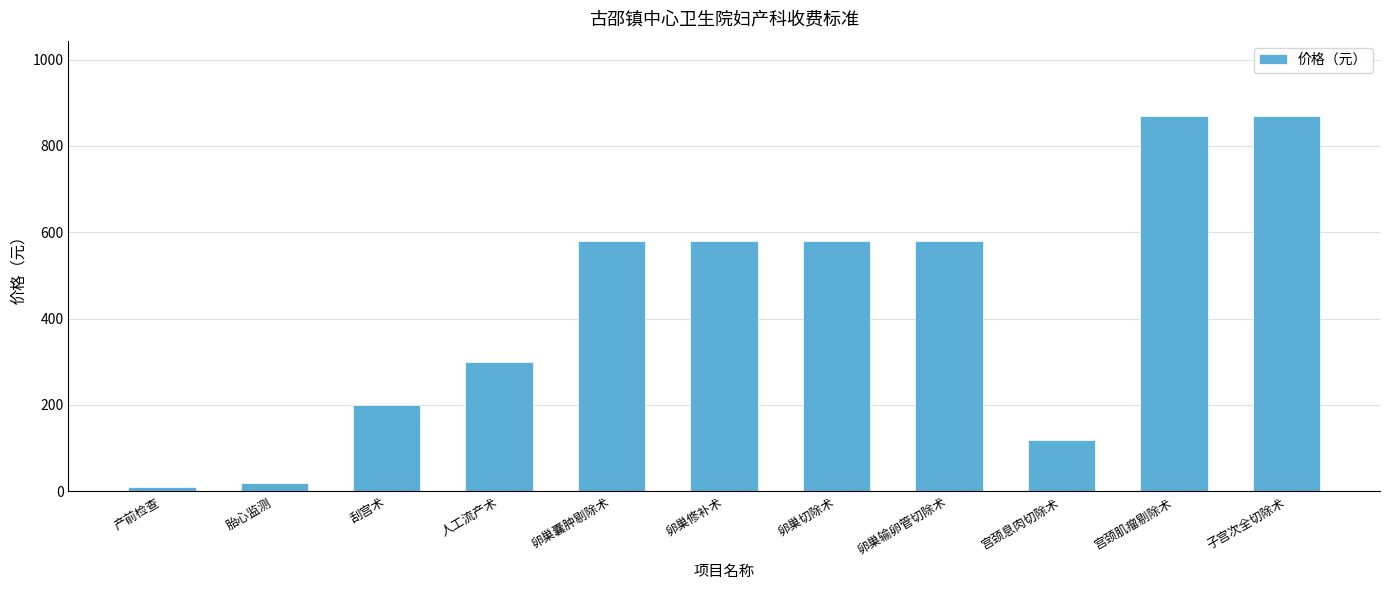

What is the difference between the maximum and minimum values?

860